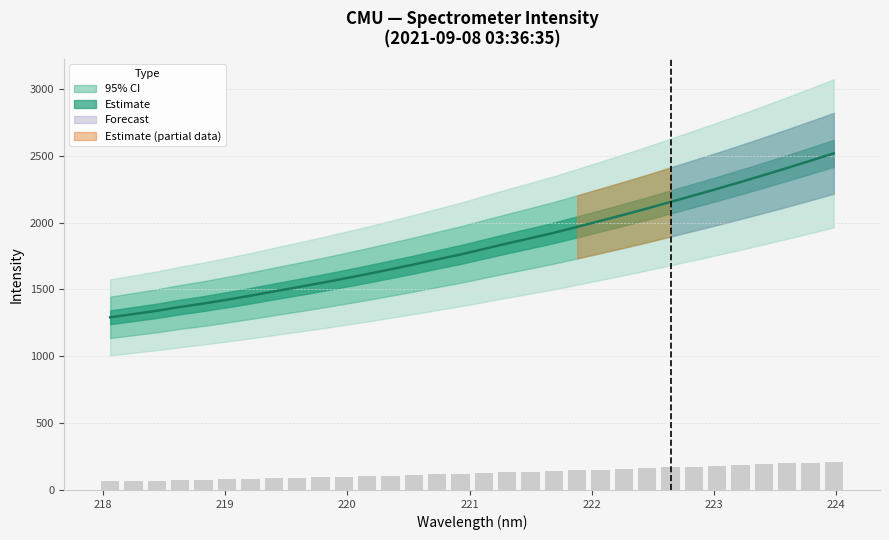

At which label does the data first exceed 1802?

221.1174